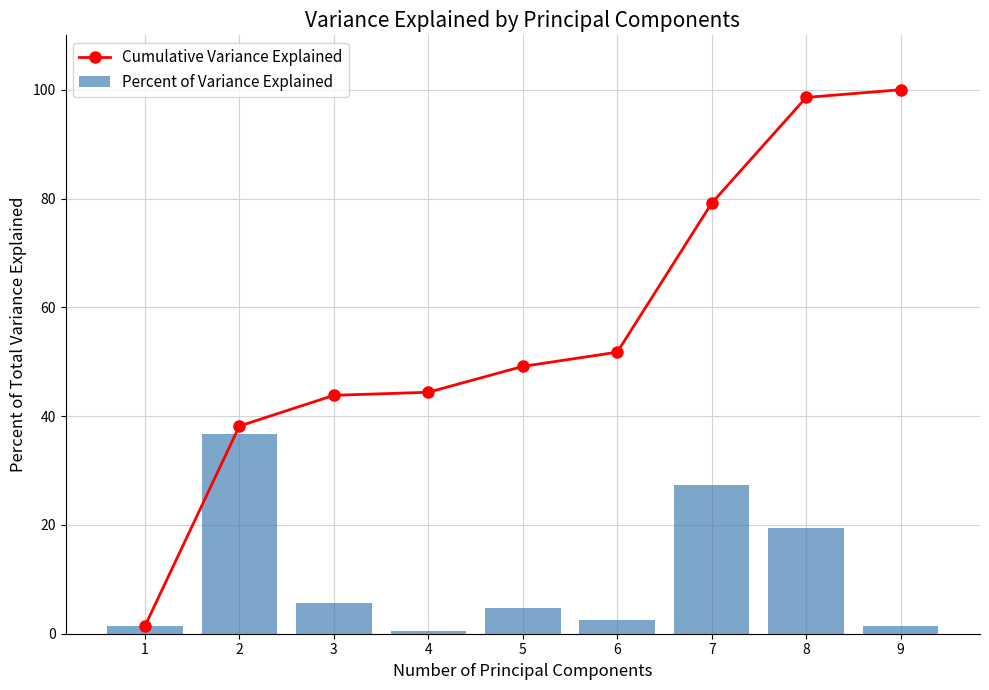

Which series has the largest range (max minus min)?

Cumulative Variance Explained